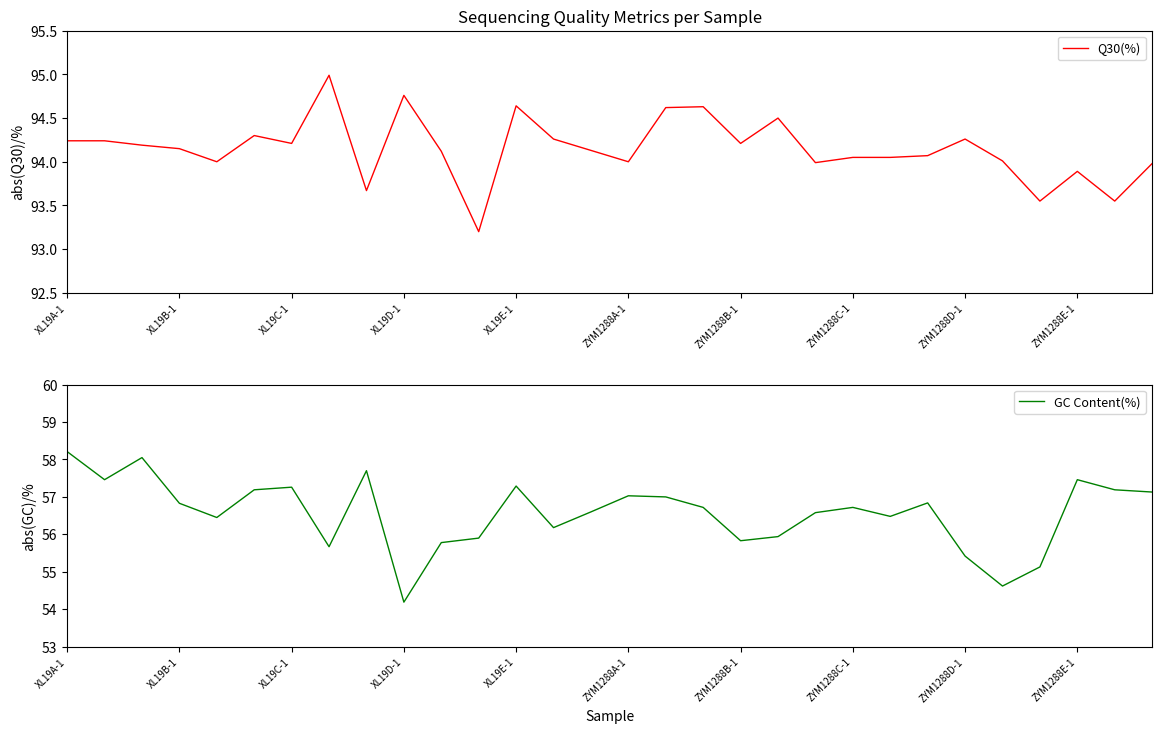

The value of GC Content(%) at 20 is 88.7. True or false?

False